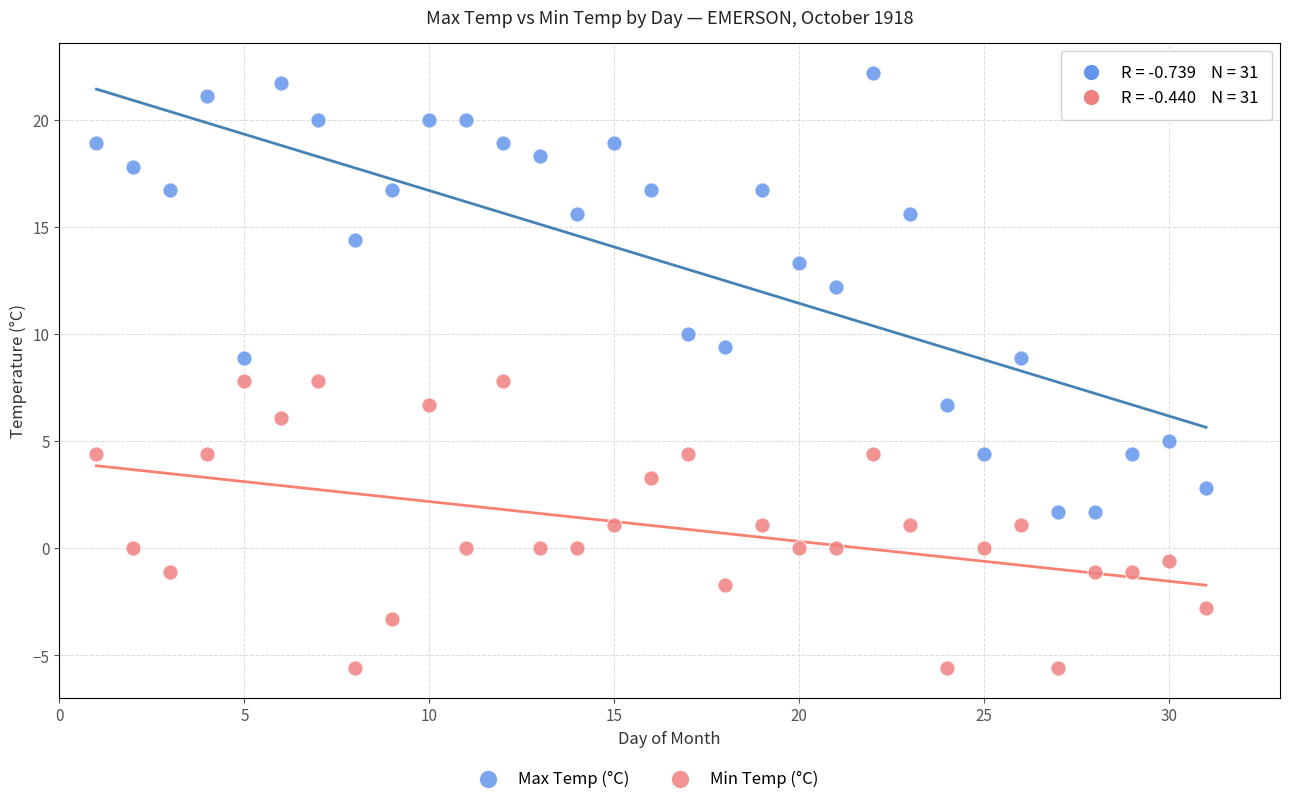

Which series has the largest Y range (max minus min)?

Max Temp (°C)